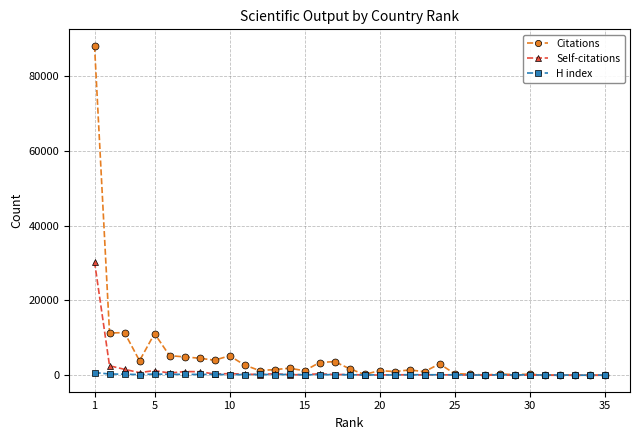

Rank the series by their maximum value, from highest to lowest.

Citations, Self-citations, H index